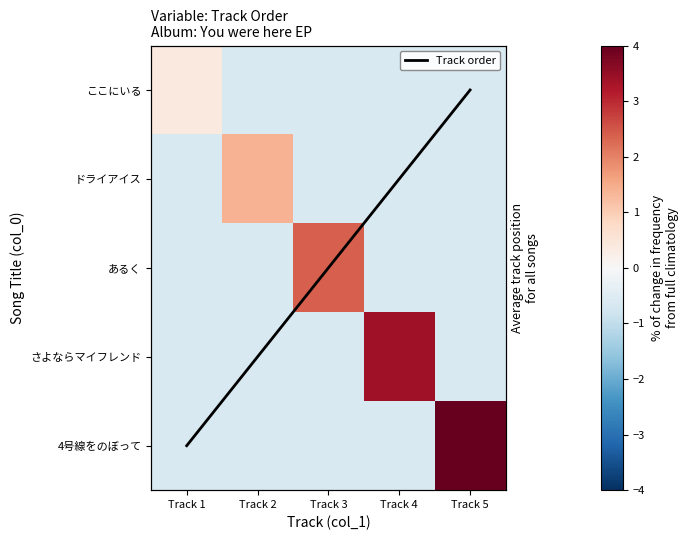

At Track 5, list the series in order from smallest to largest.

ここにいる, ドライアイス, あるく, さよならマイフレンド, Track order, 4号線をのぼって